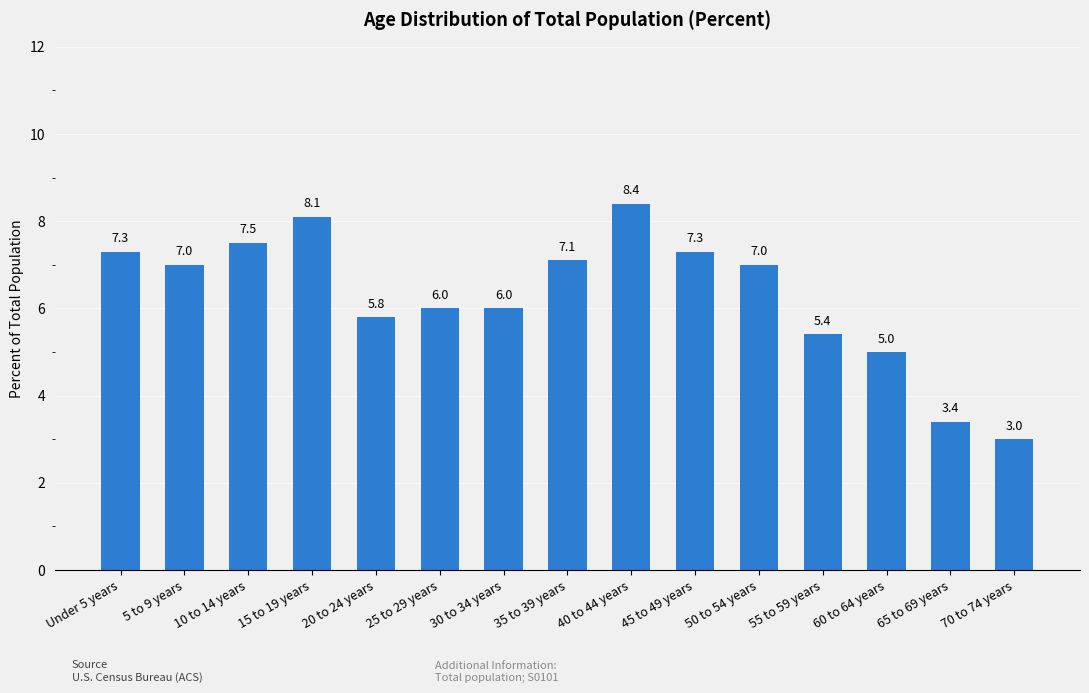

What position from the left is 50 to 54 years?

11